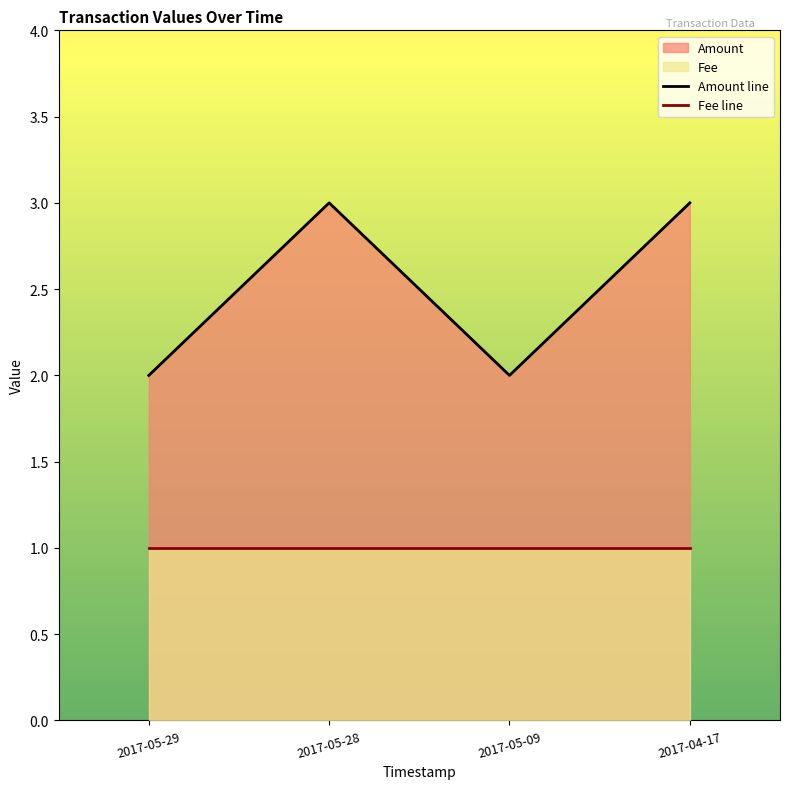

List the series in order of their peak value, lowest first.

Fee line, Amount line